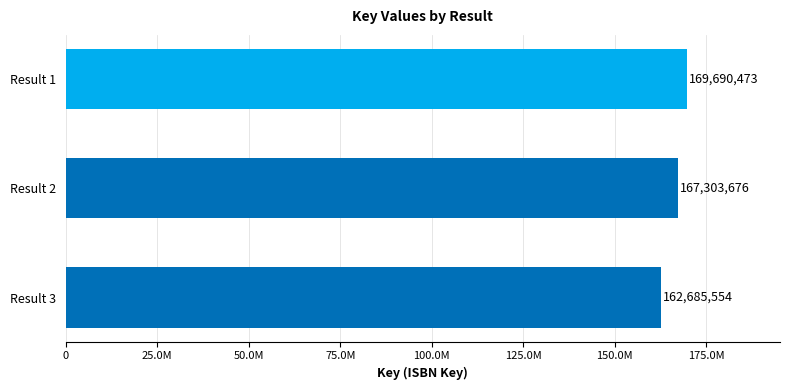

What is the average value?

166559901